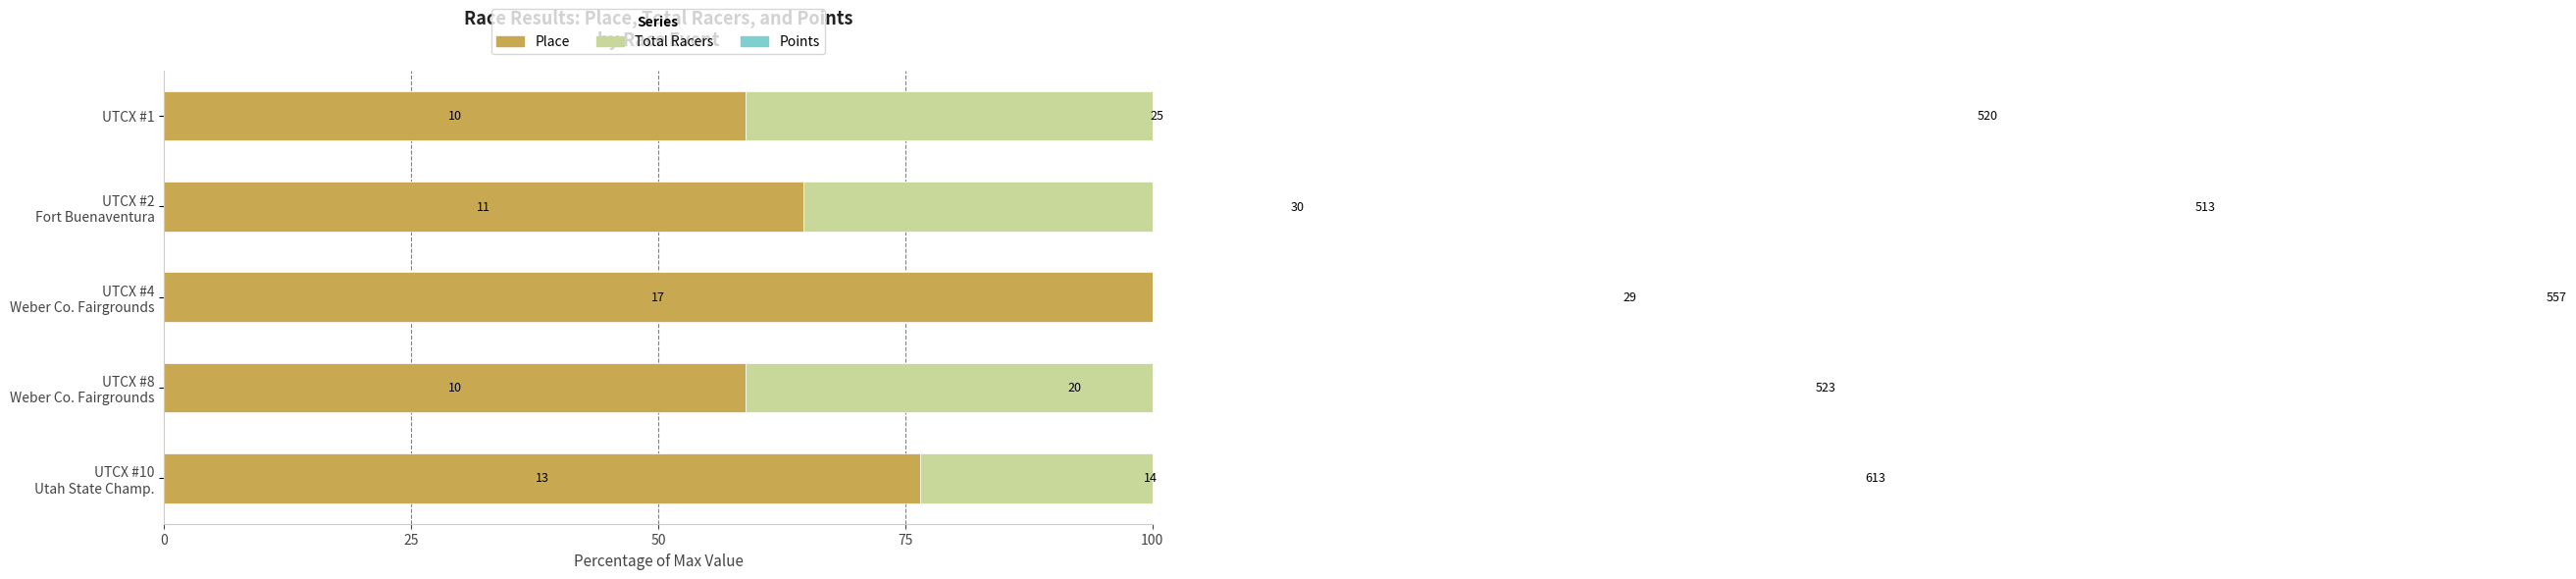

How many groups of bars are there?

5